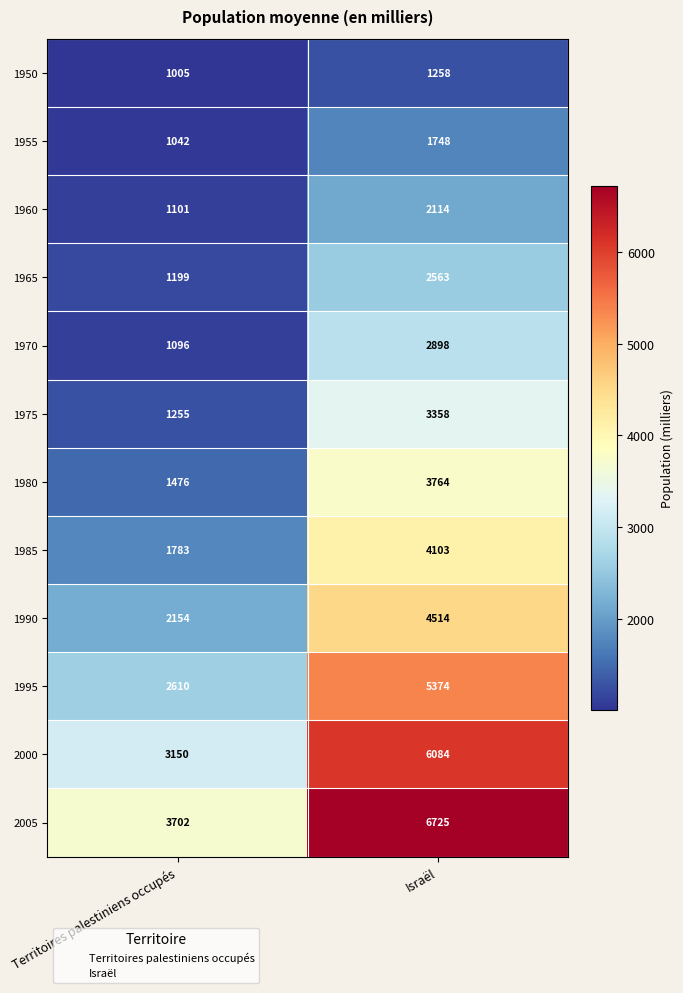

Which series has the widest spread of values?

2005